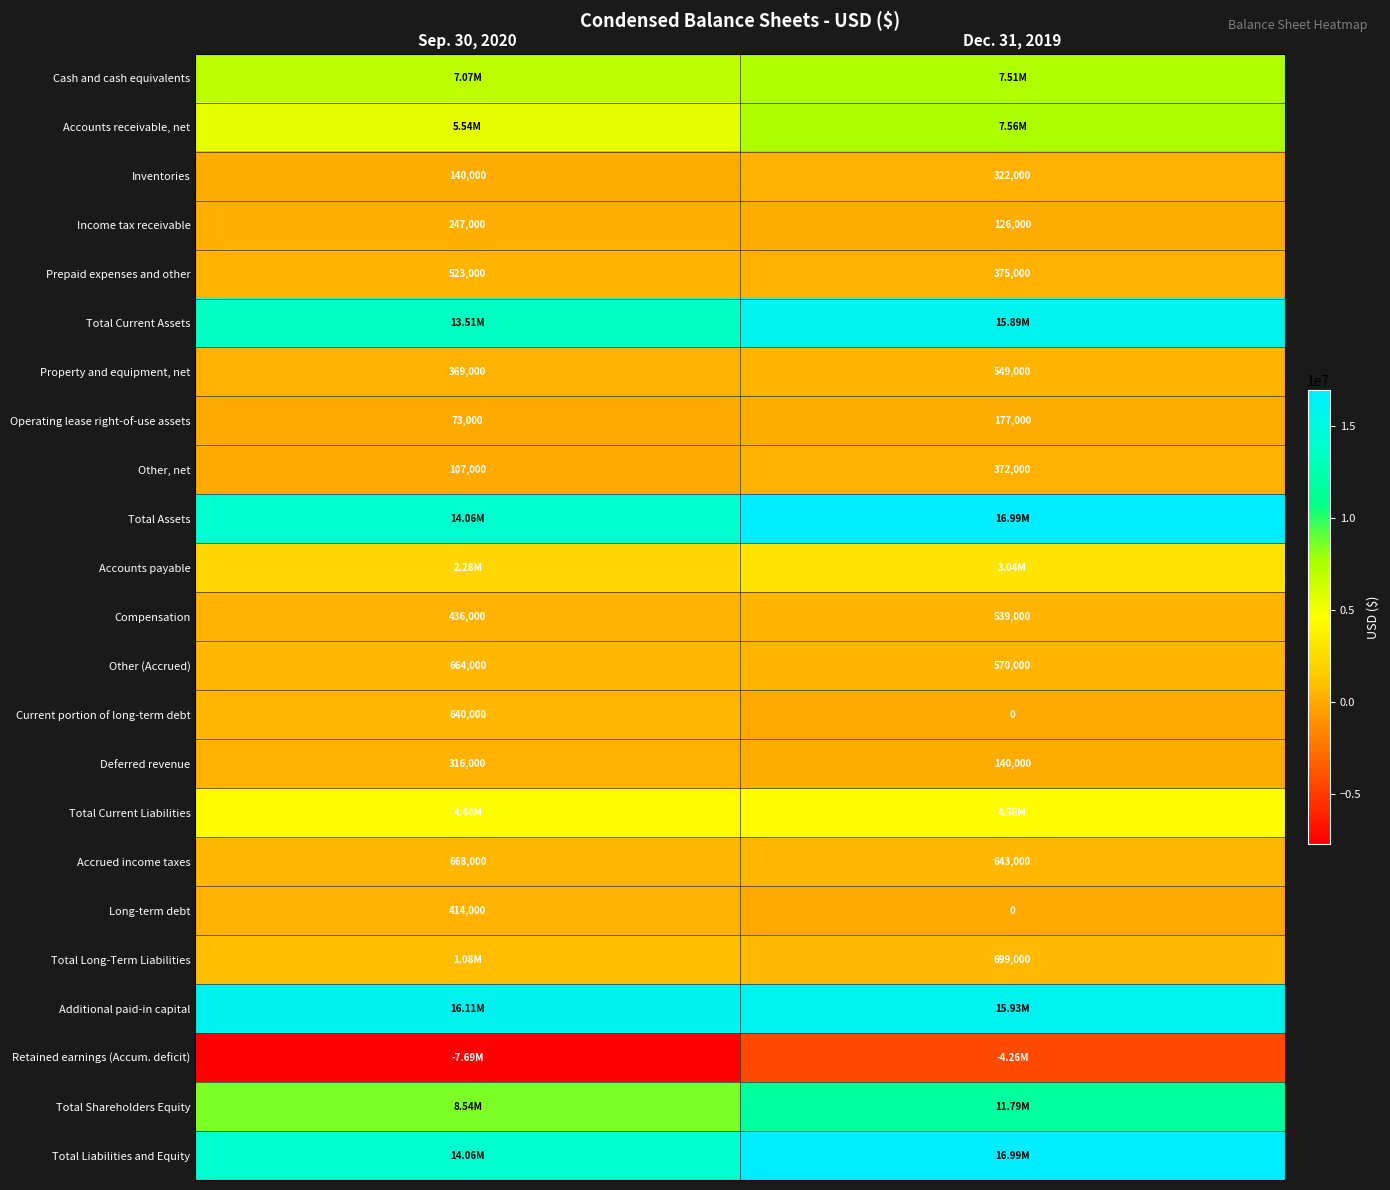

What is the sum of the Inventories values at Sep. 30, 2020 and Dec. 31, 2019?

462000